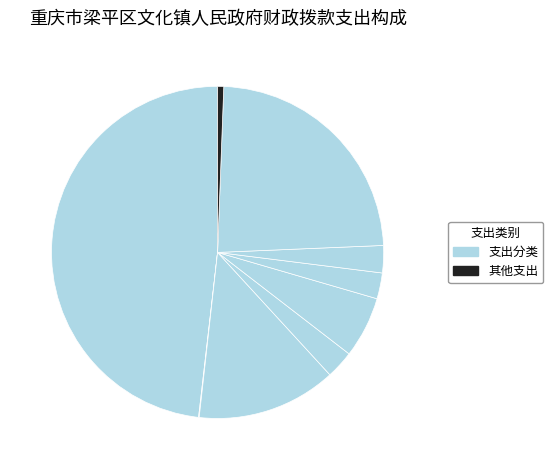

How many slices are in this pie chart?

9